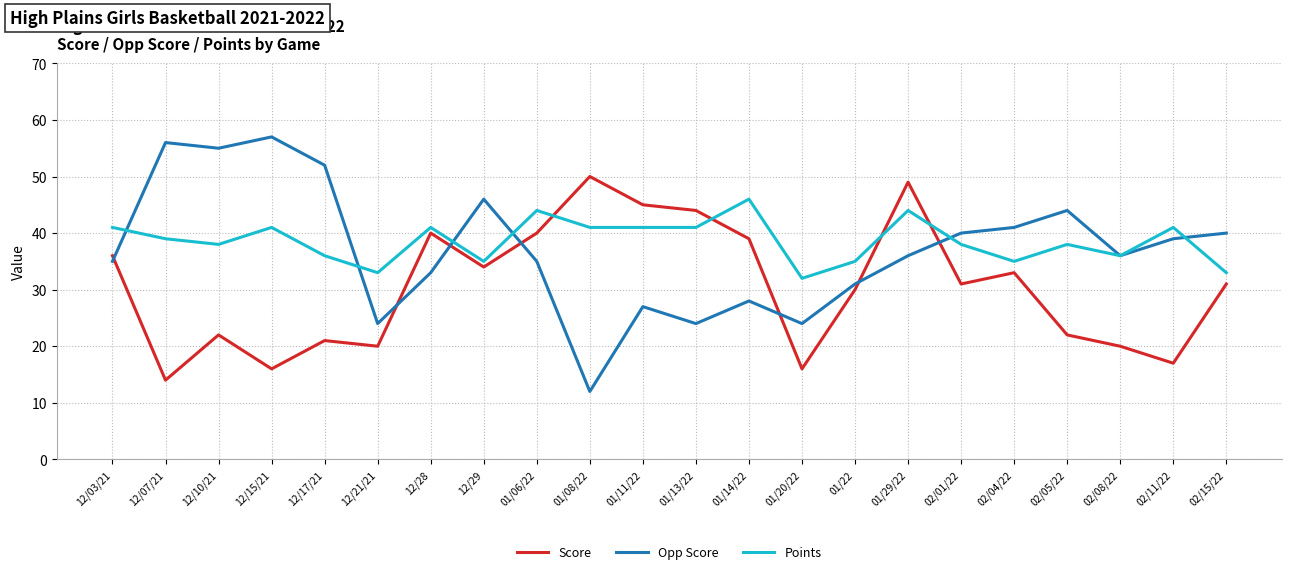

Where does the Opp Score series first go above 36?

12/07/21